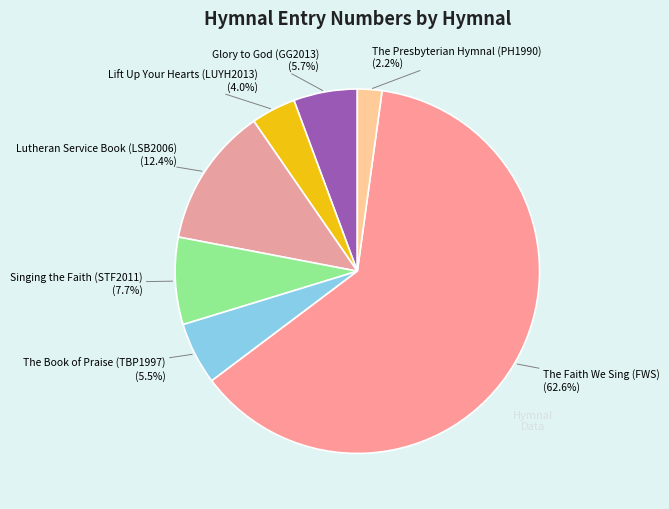

Count the number of slices in the pie.

7